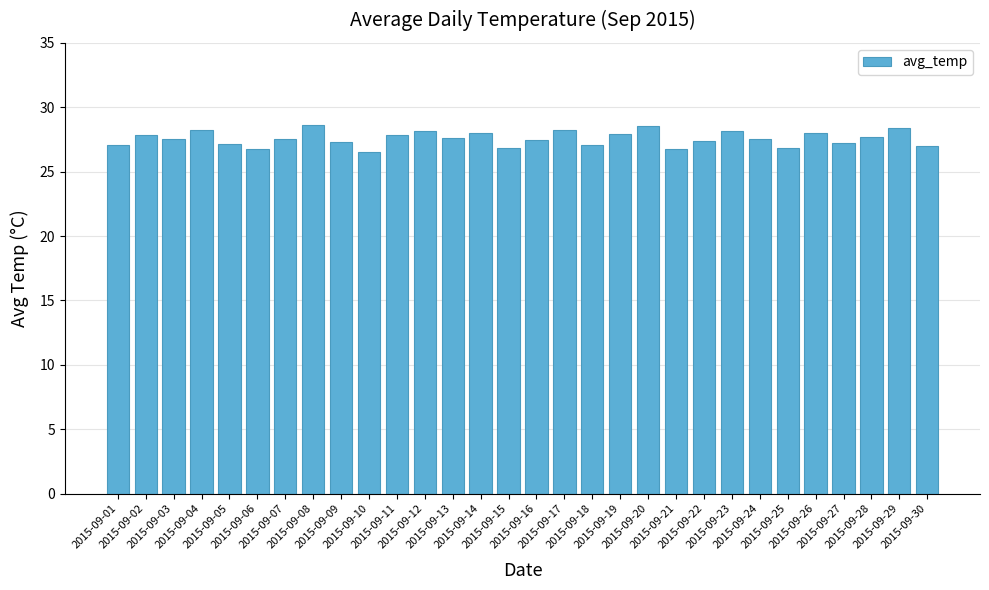

Are the bars horizontal?

No